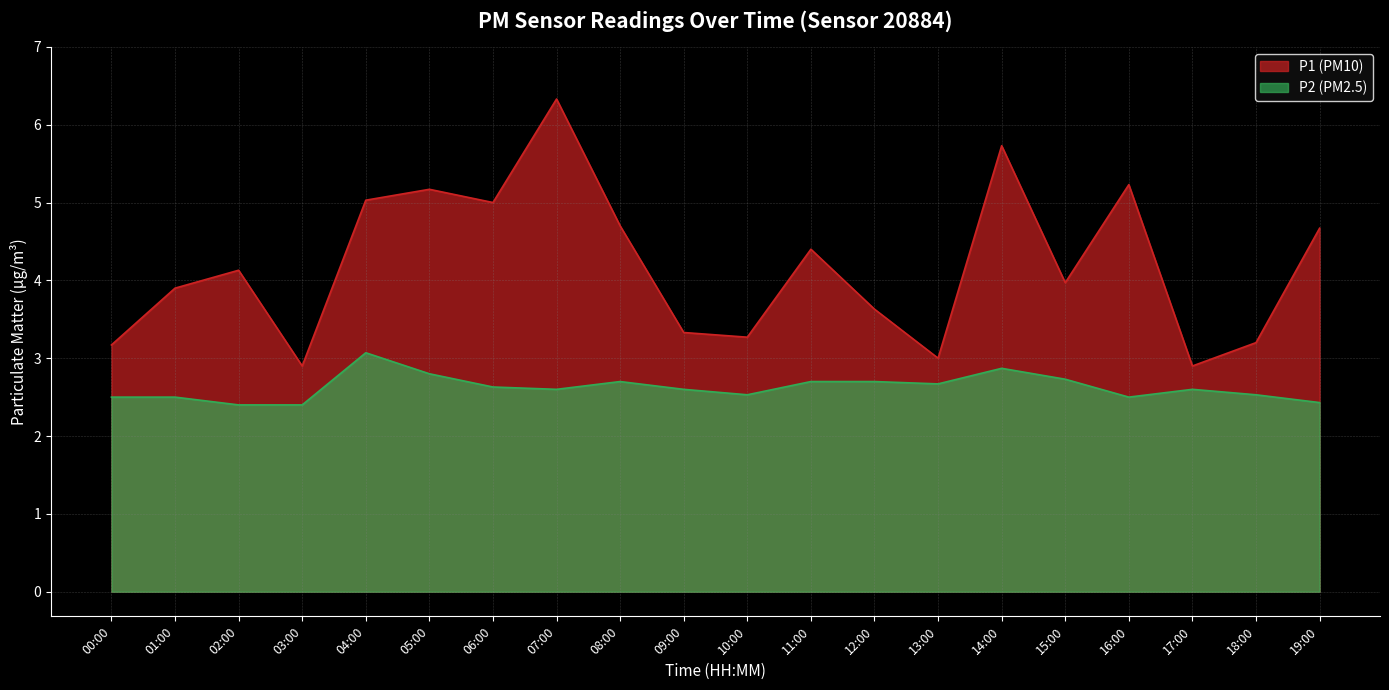

Which series has the widest spread of values?

P1 (PM10)